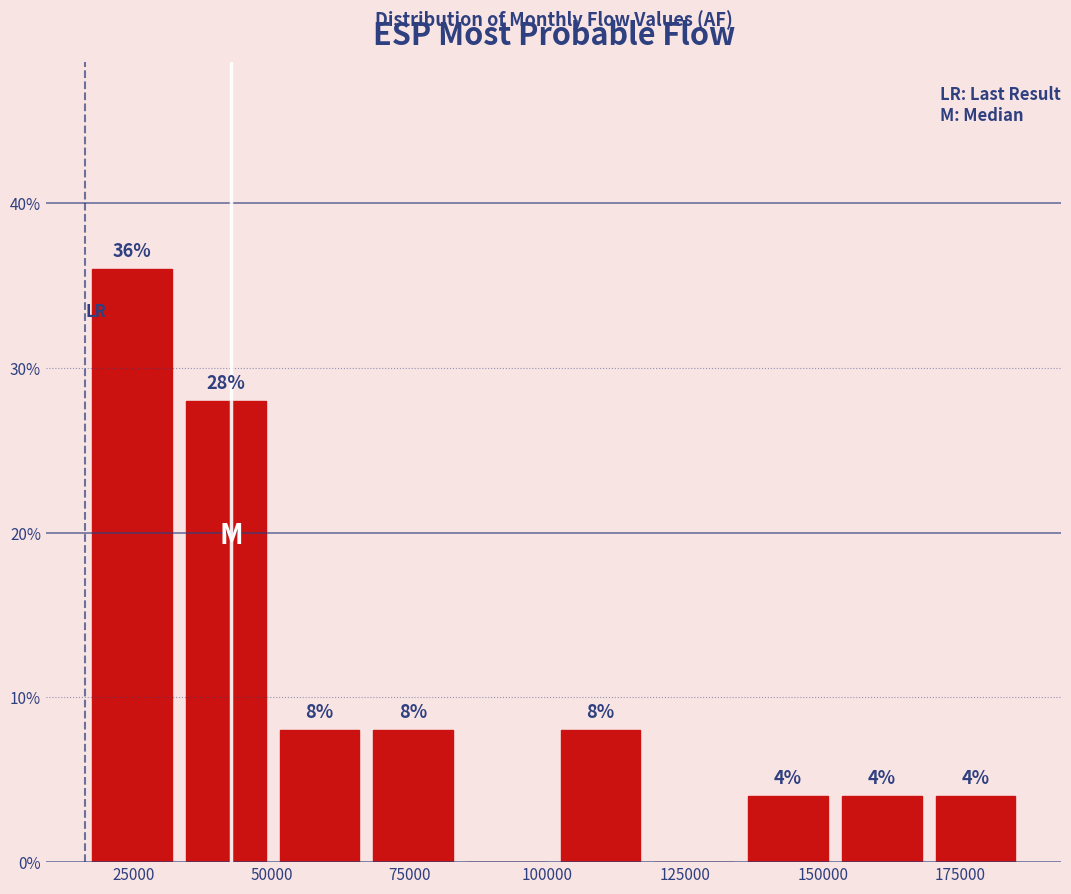

Read against the x-axis, roughly where is the centre of the tallest bar?

25000